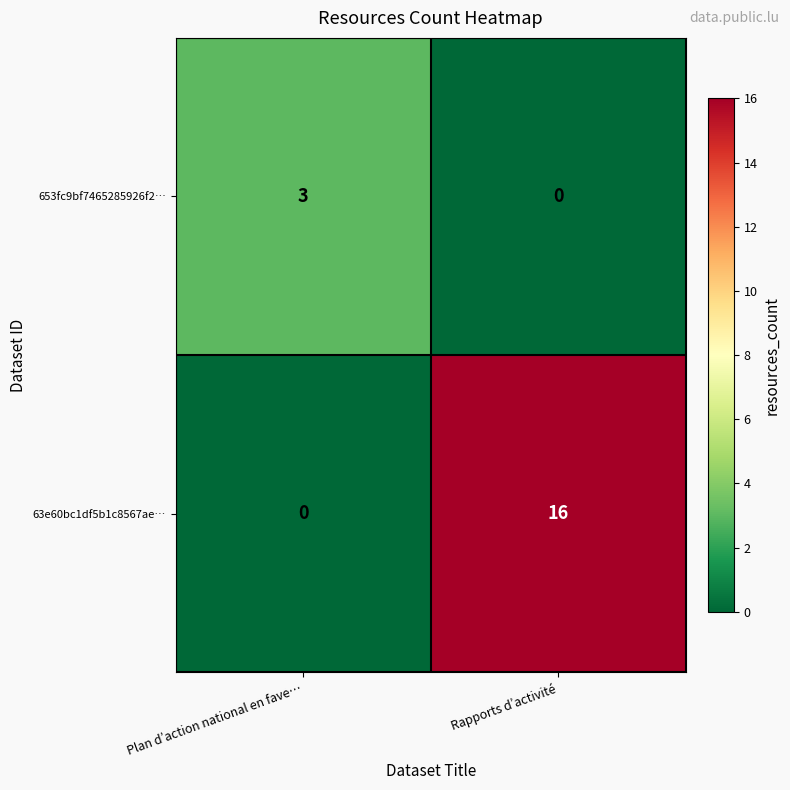

The 653fc9bf7465285926f2… series shows 3 at Plan d’action national en fave…. True or false?

True